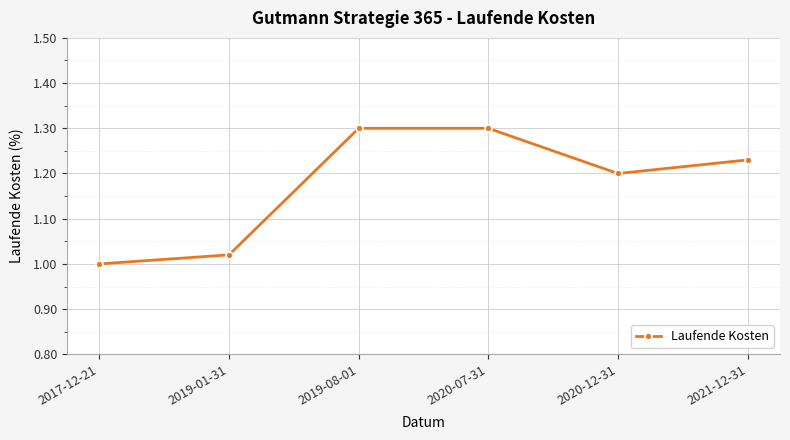

What is the label of the 1st point from the right?

2021-12-31